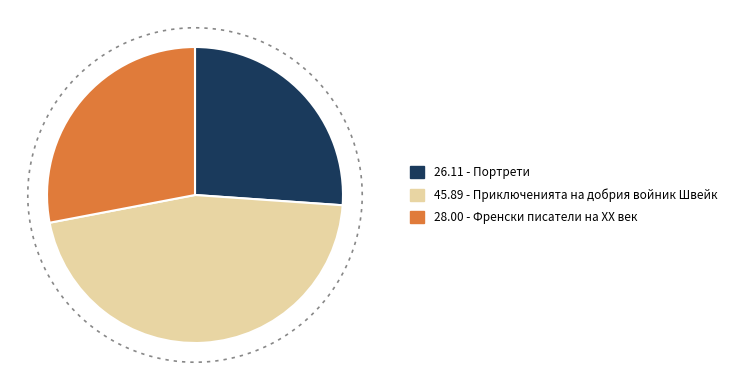

Does 5537 account for over 50% of the chart?

No